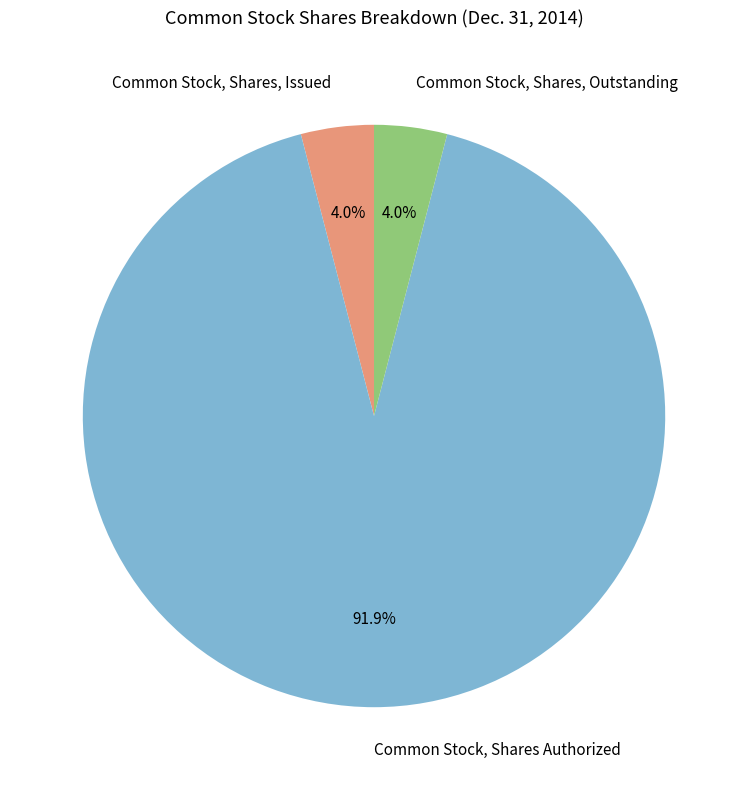

Is it true that Common Stock, Shares, Outstanding is 11% of the pie?

False